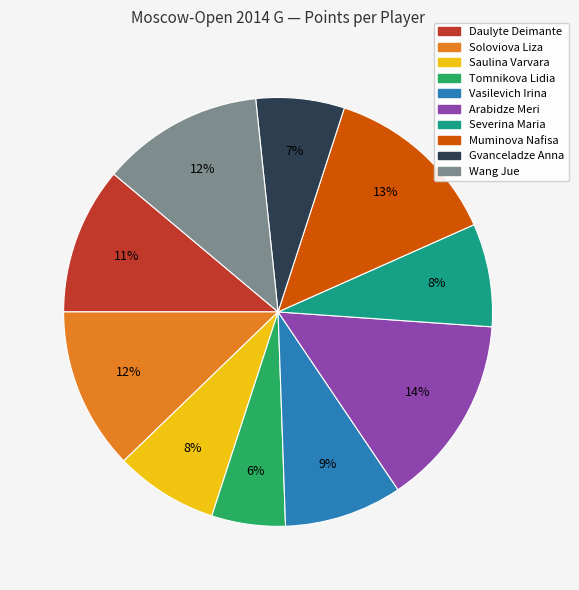

Which category has the biggest portion of the pie?

Arabidze Meri